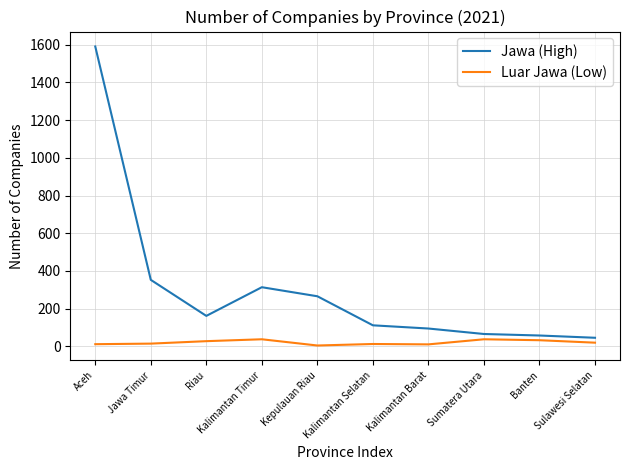

What is the minimum value for Jawa (High)?

46